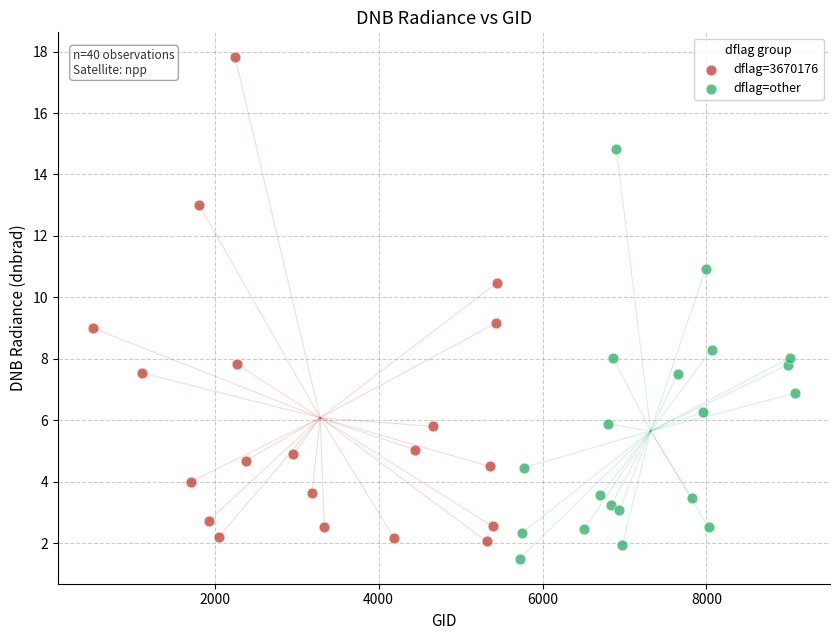

Which series has the largest Y range (max minus min)?

dflag=3670176